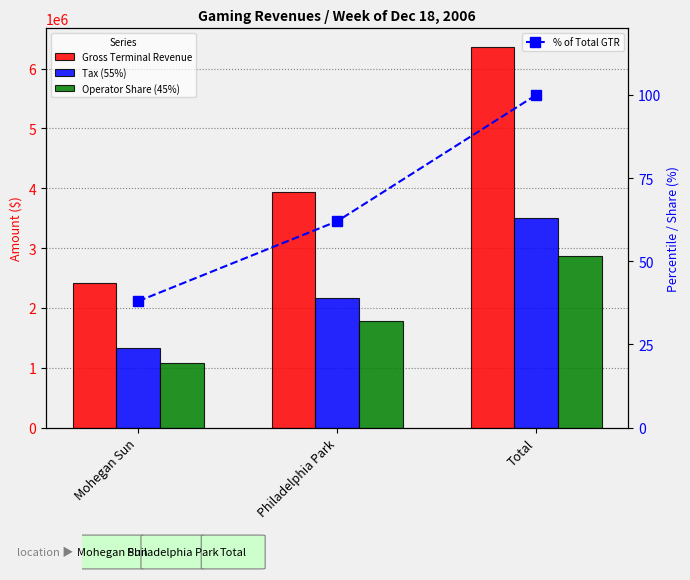

How many groups of bars are there?

3